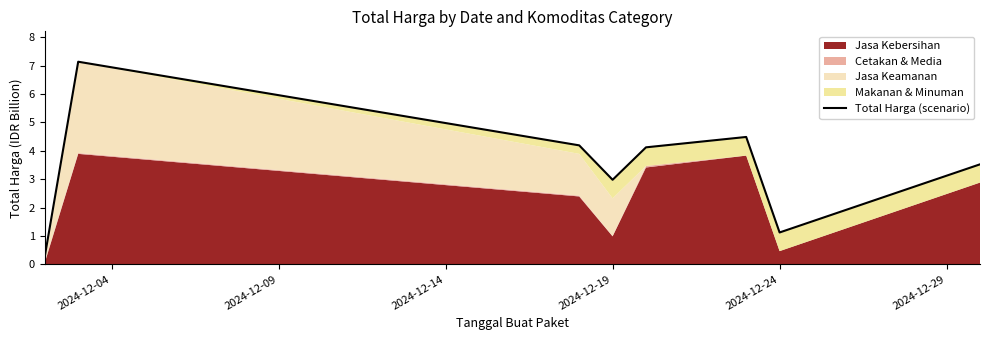

The chart shows a value of 3.0 at 2024-12-19. True or false?

True